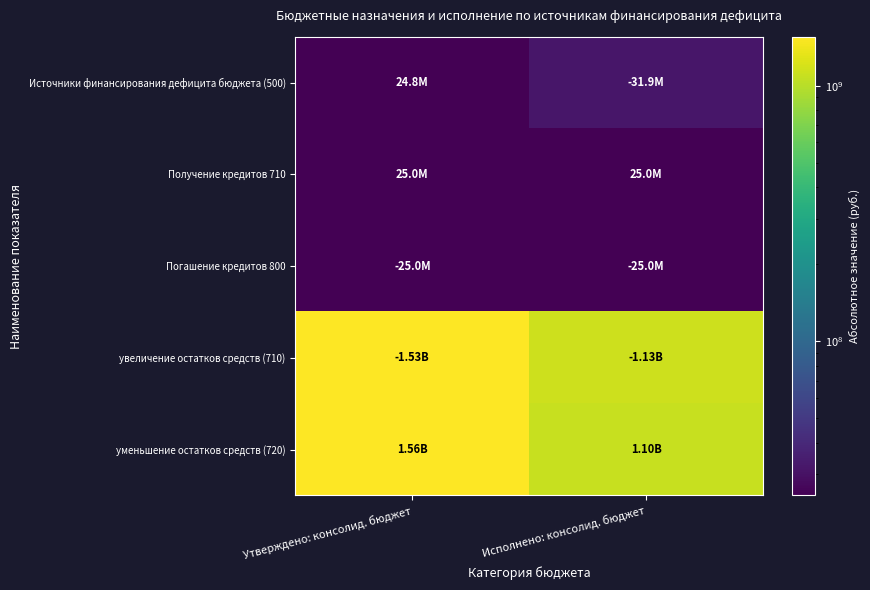

How many categories are shown in the chart?

2